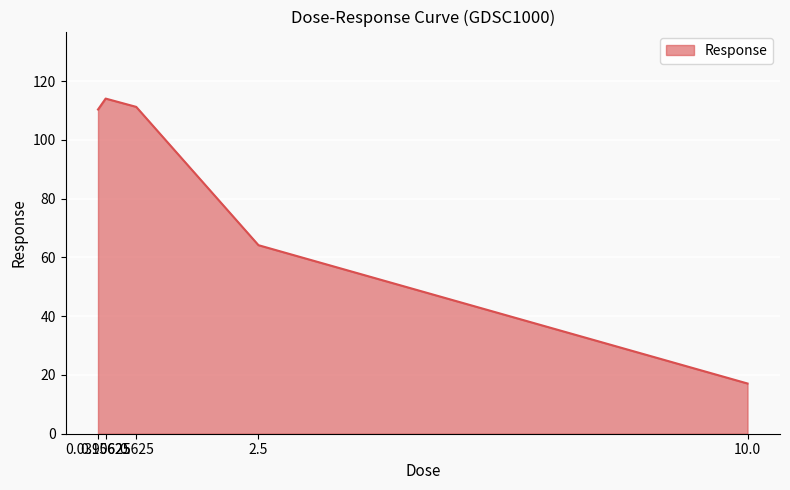

True or false: the data has more than 0 interior local peaks.

True